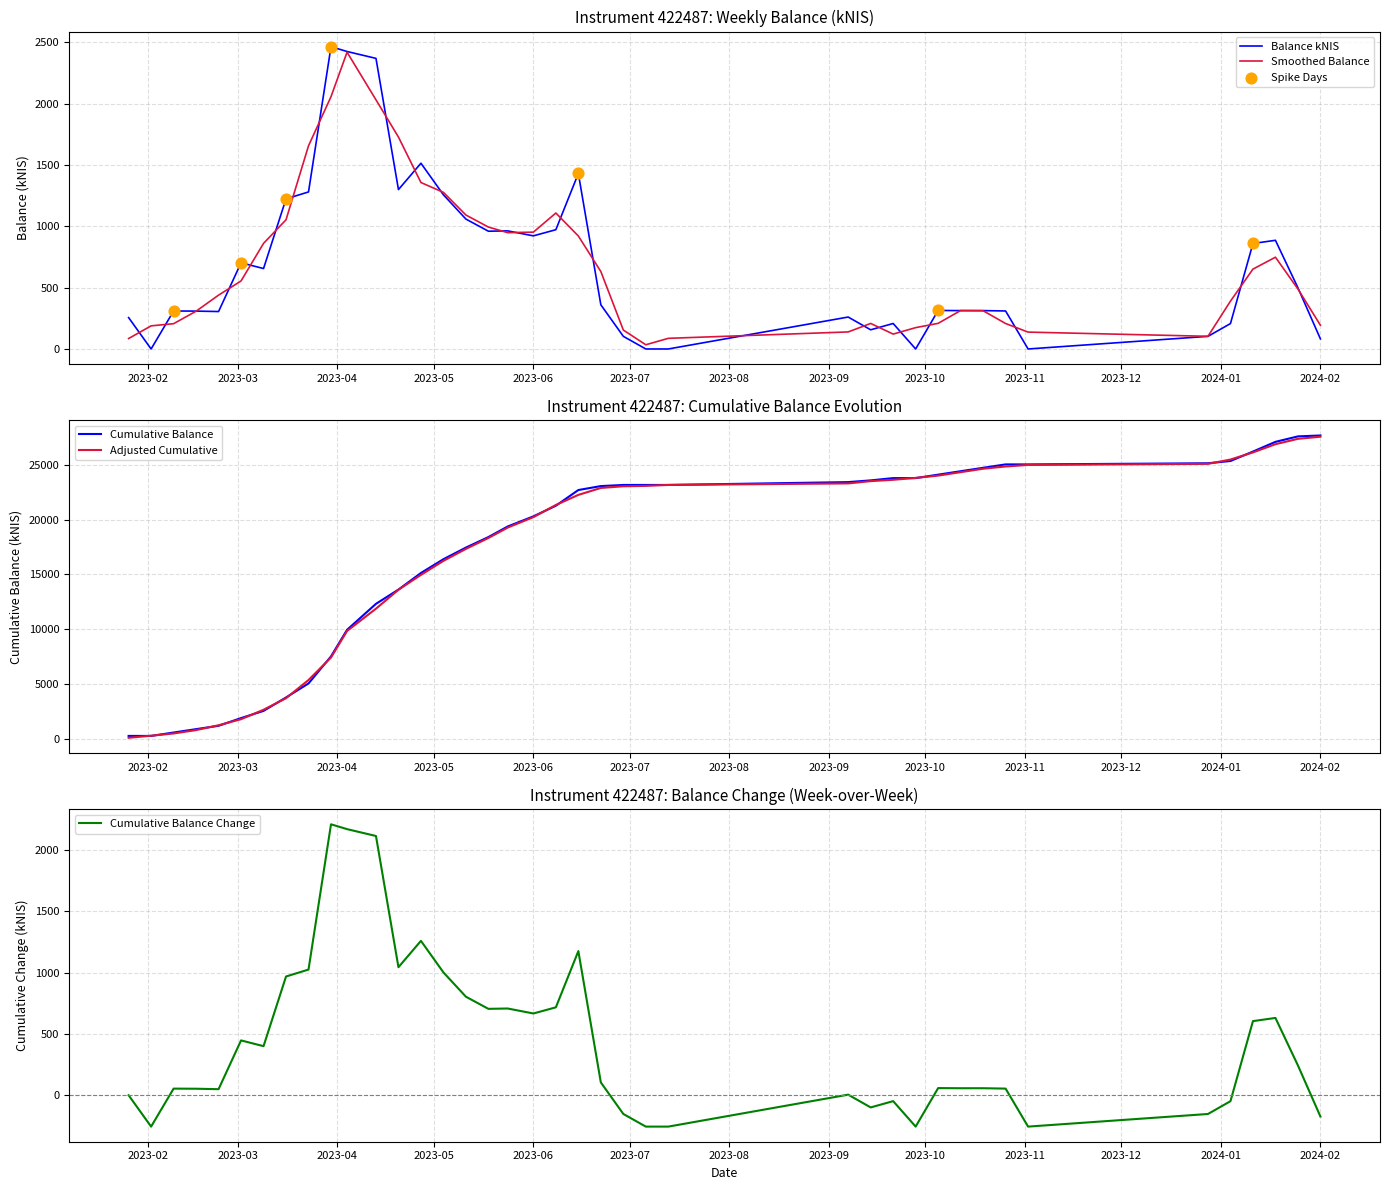

What is the lowest value of the Cumulative Balance Change series?

-255.9